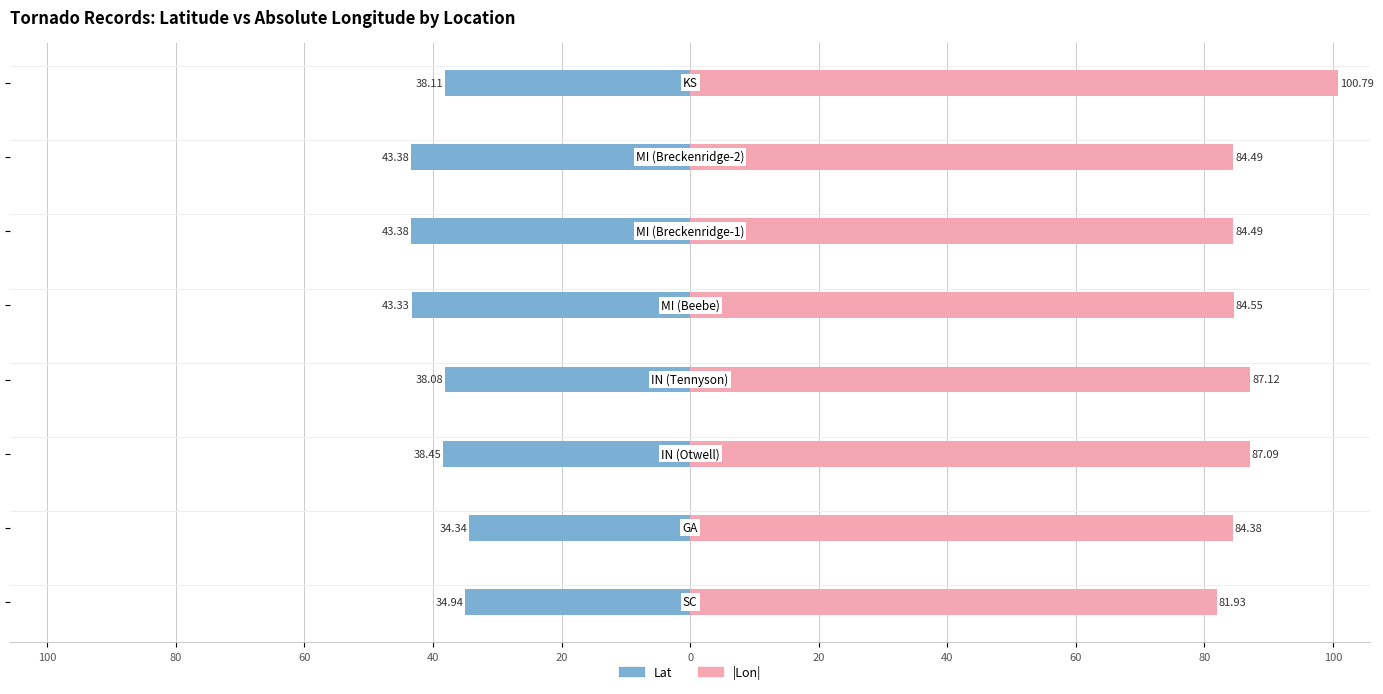

What is the difference between the maximum and minimum values in the |Lon| series?

18.9